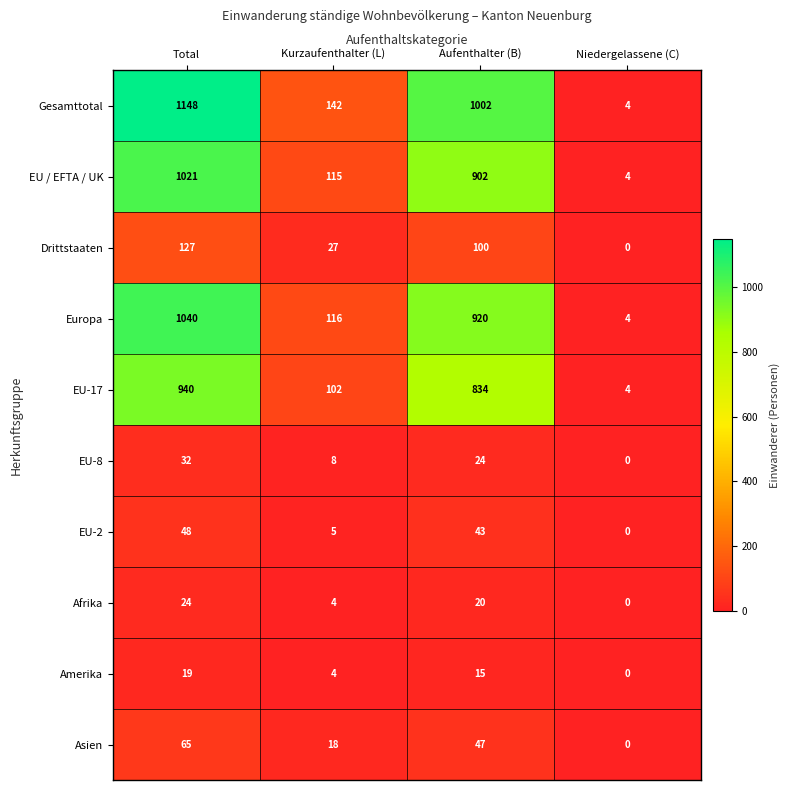

Which series has the largest total across all categories?

Gesamttotal